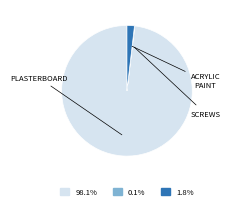

Does any single category account for the majority?

Yes